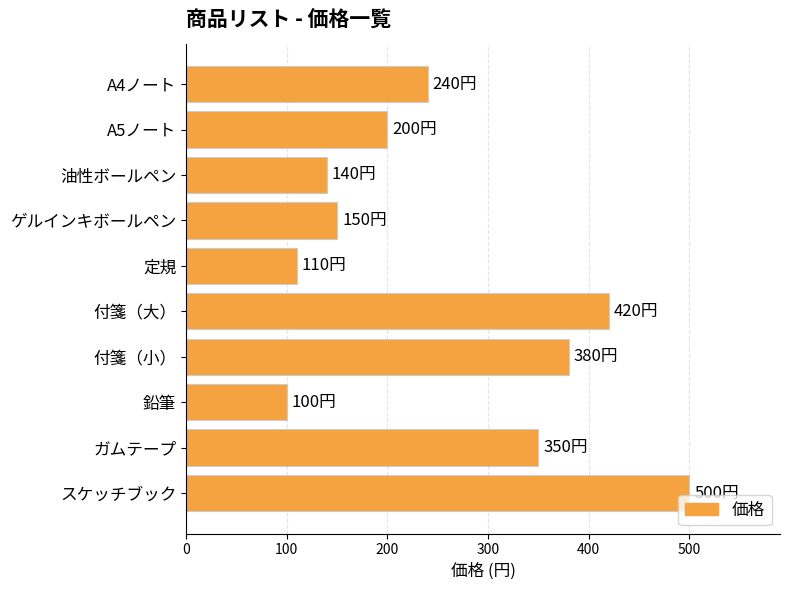

Are the bars grouped side by side (vs. stacked)?

No